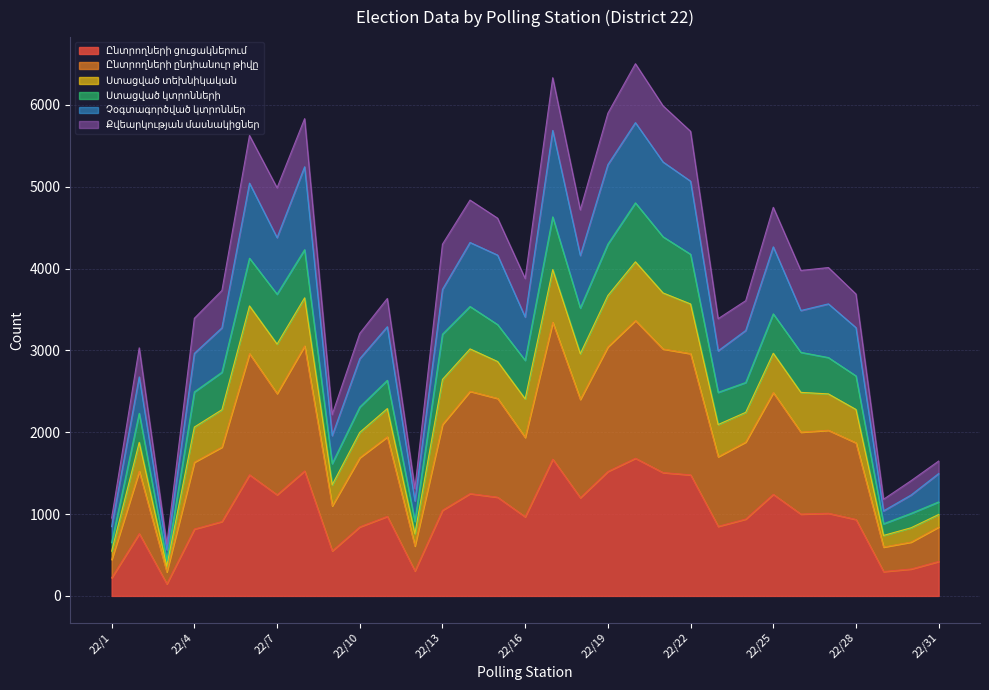

True or false: Ընտրողների ընդհանուր թիվը and Ընտրողների ցուցակներում cross at least once.

False